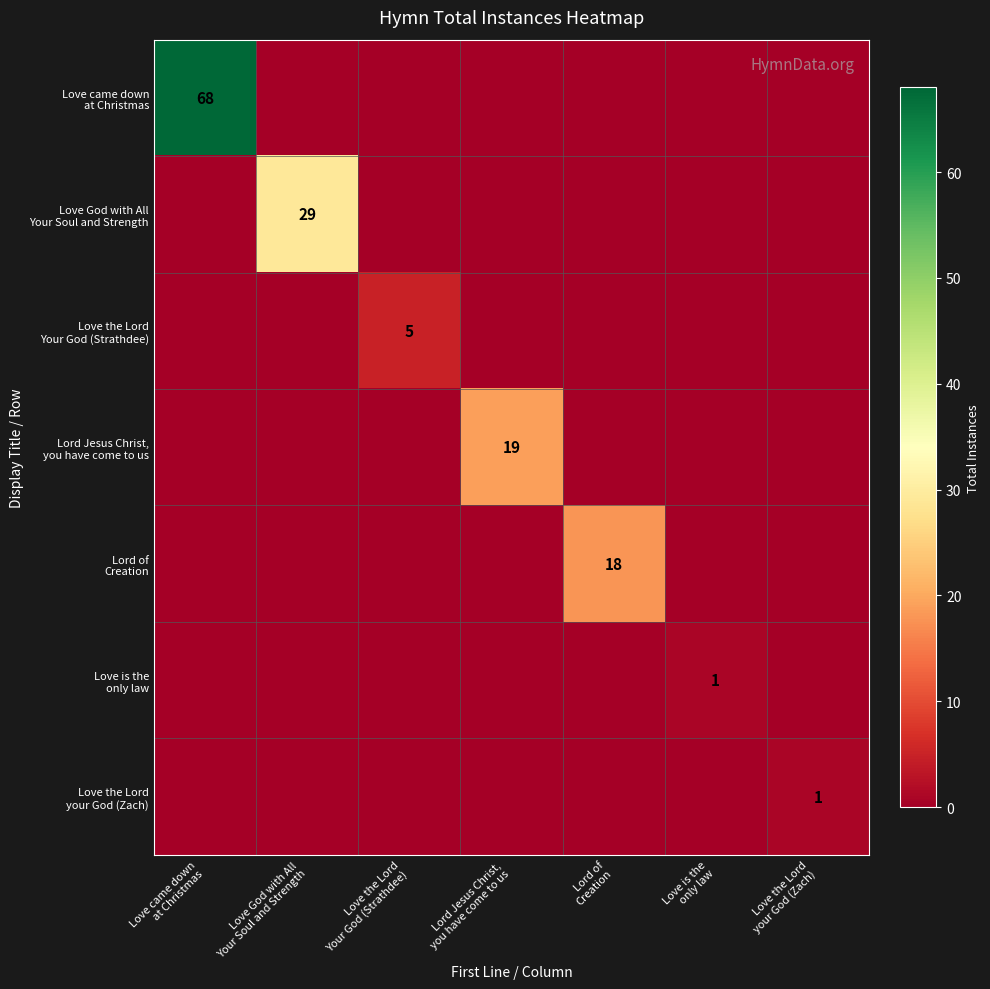

At Love came down at Christmas, list the series in order from largest to smallest.

Love came down at Christmas, Love God with All Your Soul and Strength, Love the Lord Your God (Strathdee), Lord Jesus Christ, you have come to us, Lord of Creation, Love is the only law, Love the Lord your God (Zach)